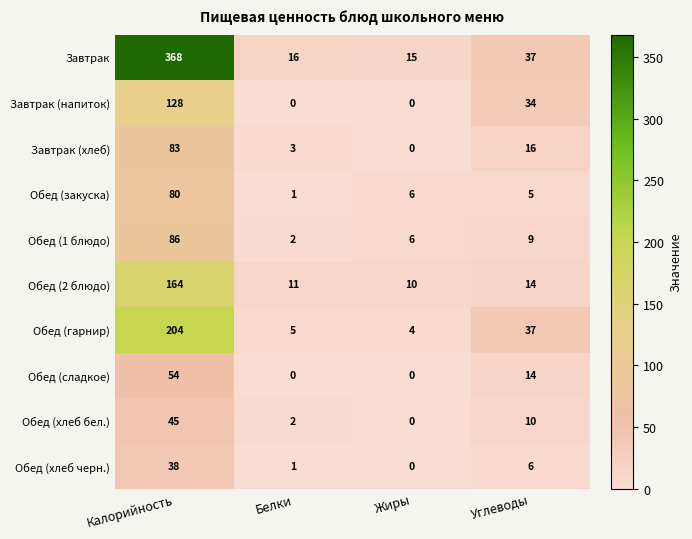

At which category is the sum across all series the highest?

Калорийность